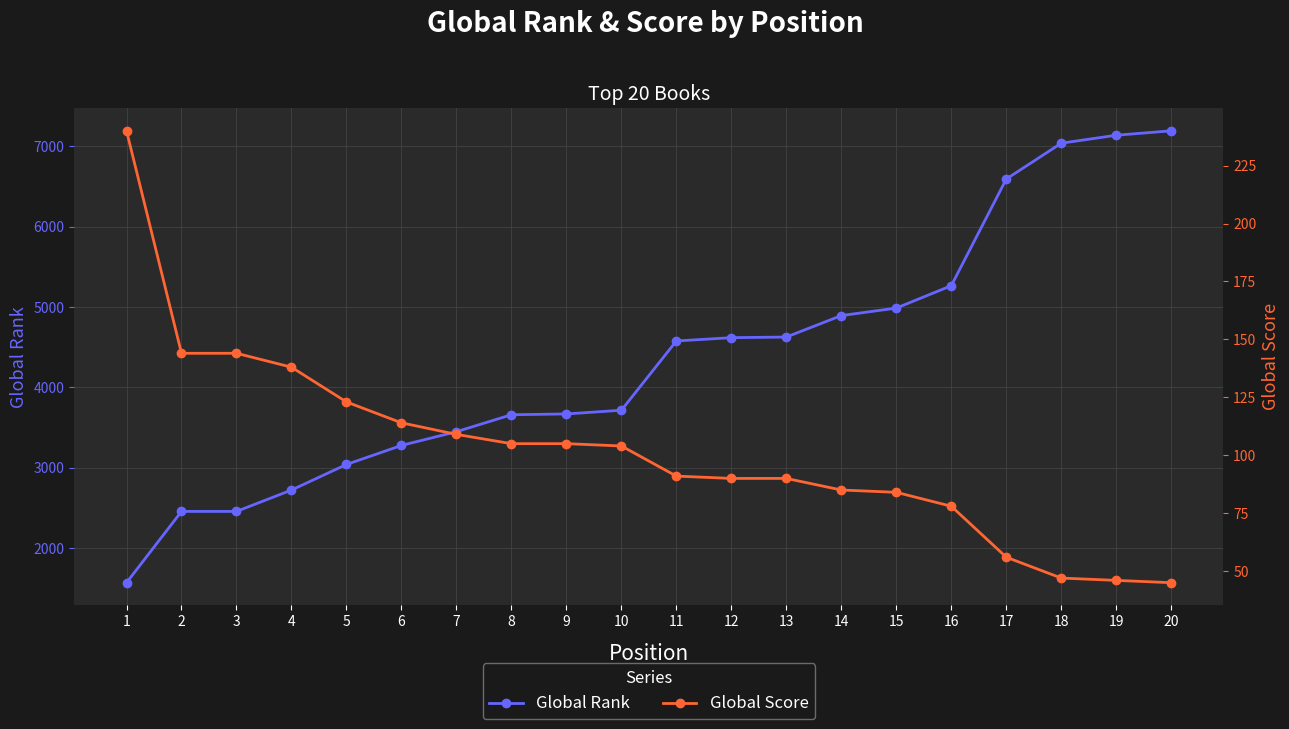

What is the difference between the highest and lowest values at 18?

6992